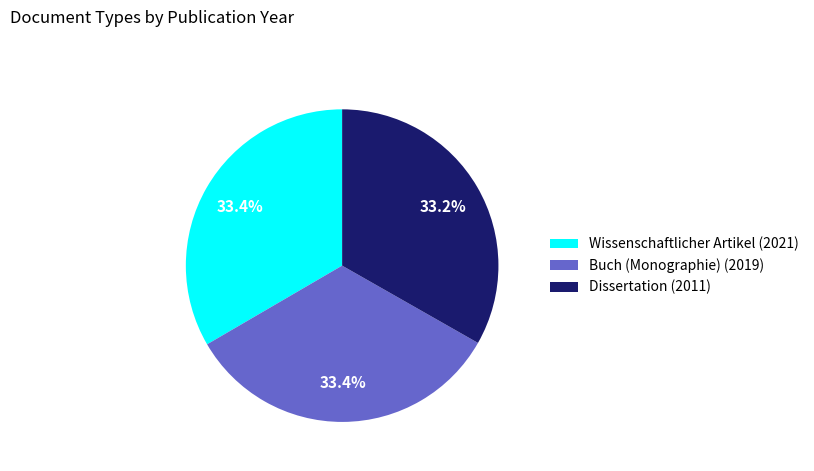

Count the number of slices in the pie.

3